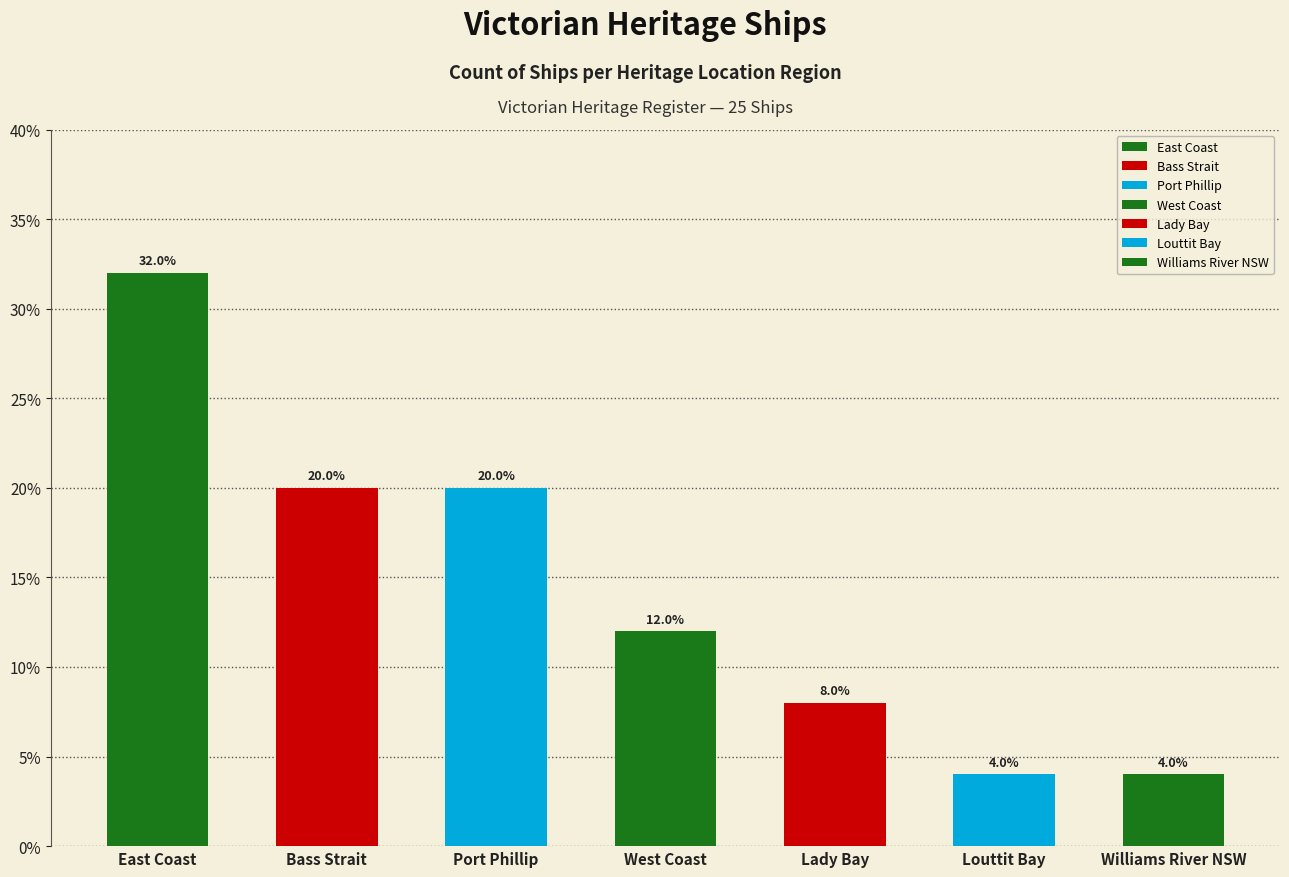

List the labels in order of value, largest first.

East Coast, Bass Strait, Port Phillip, West Coast, Lady Bay, Louttit Bay, Williams River NSW